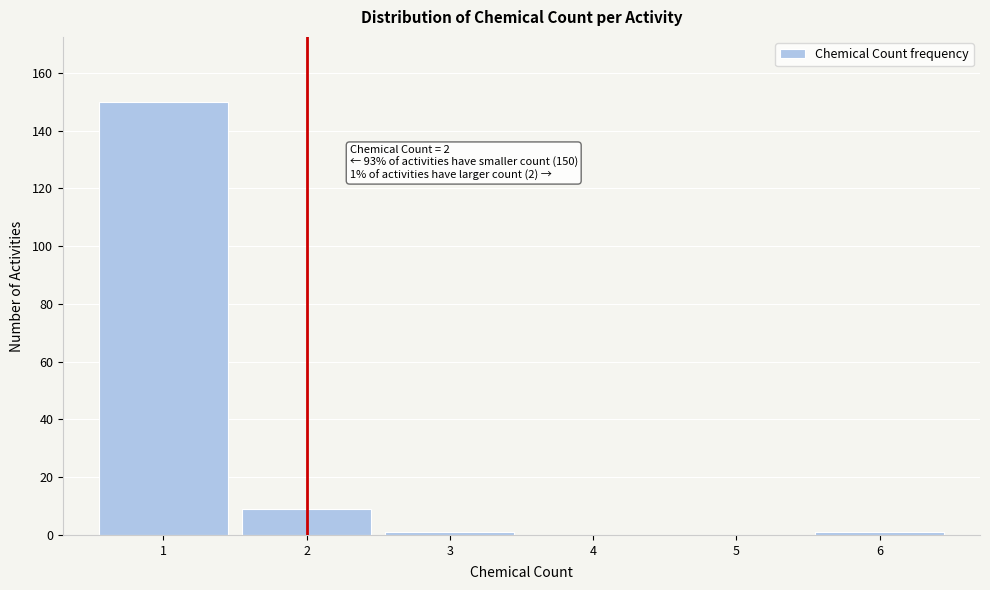

Over which range of the x-axis is the bar tallest?

0.5 to 1.5